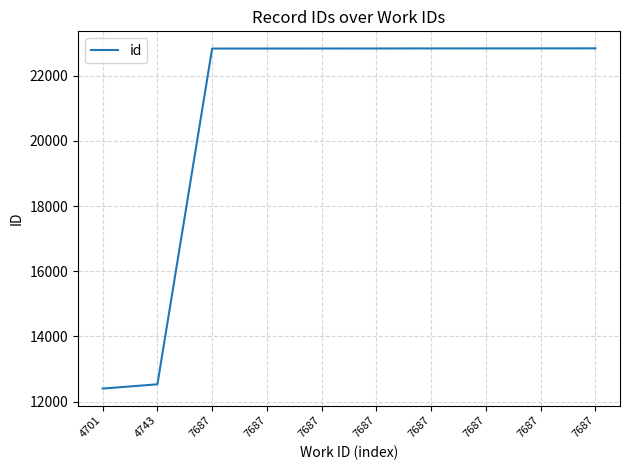

Is this an area chart (filled region under the line)?

No